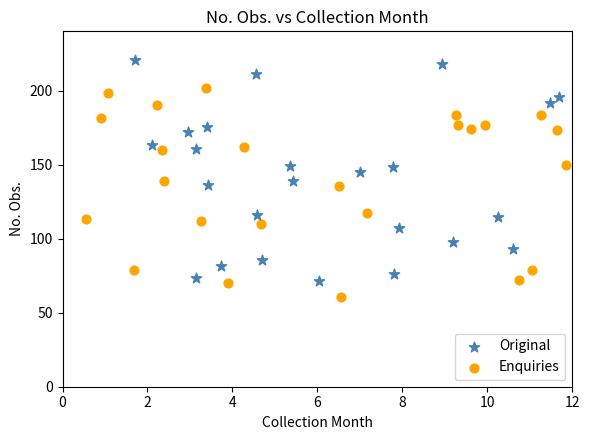

Which series contains the lowest Y value?

Enquiries